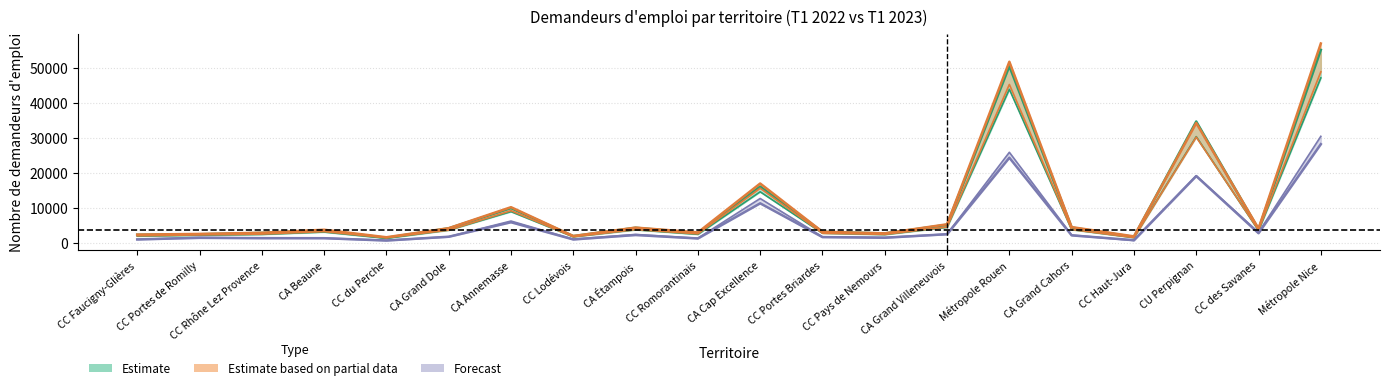

What is the minimum value shown in the chart?

680